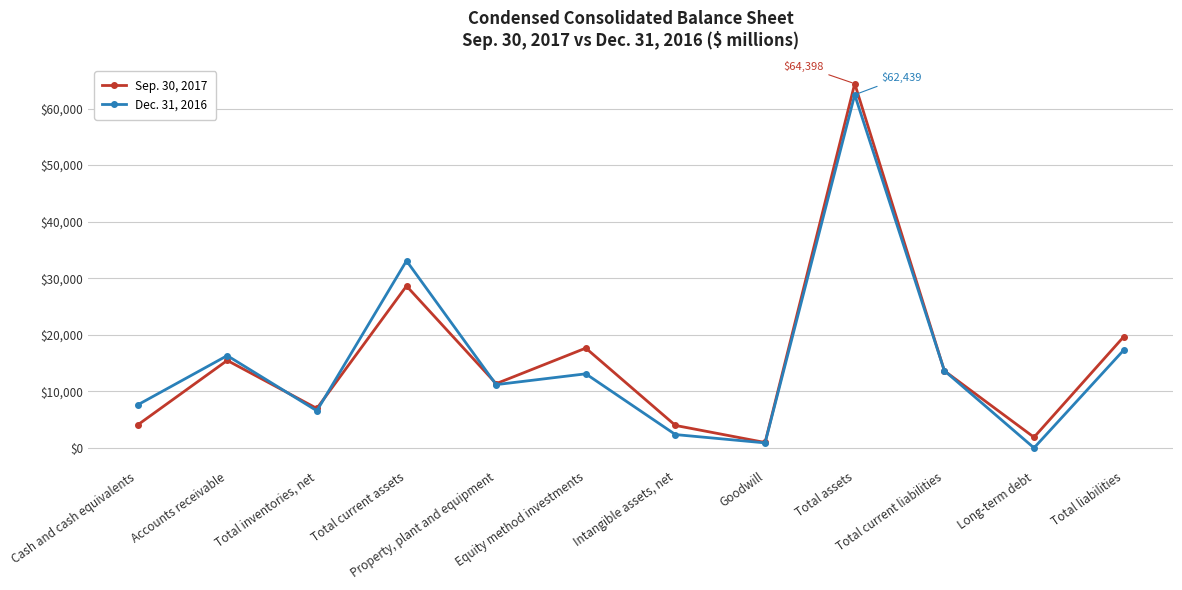

Which series has the widest spread of values?

Sep. 30, 2017